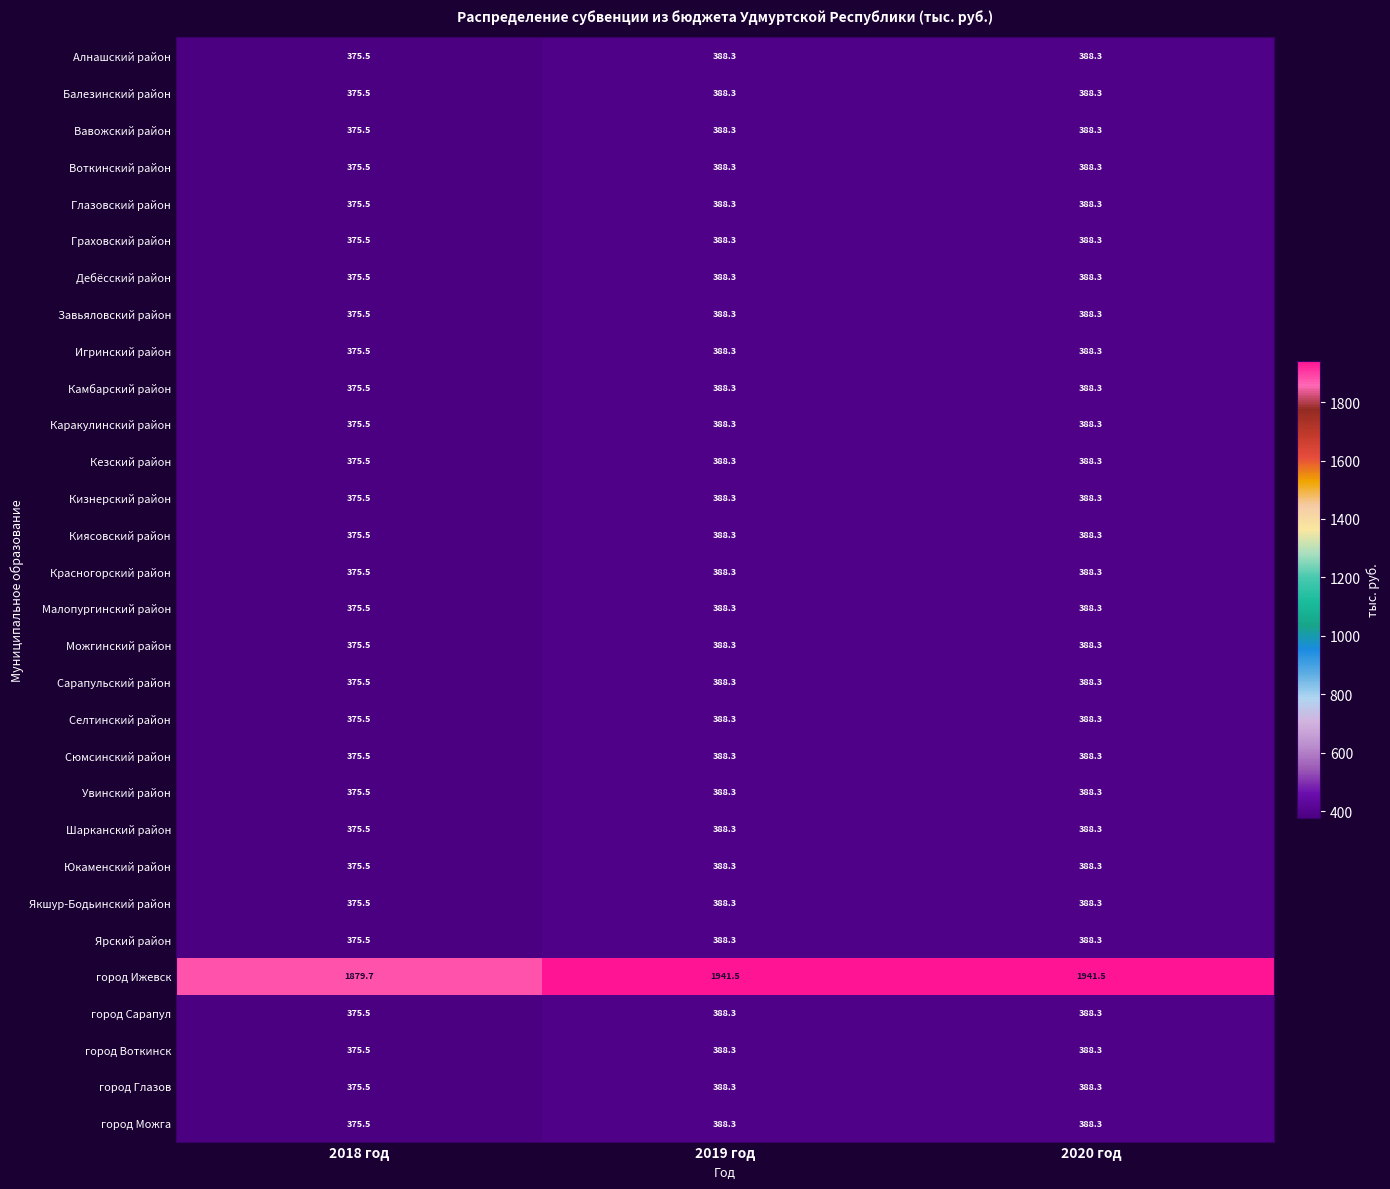

The value of Кизнерский район at 2020 год is 388.3. True or false?

True